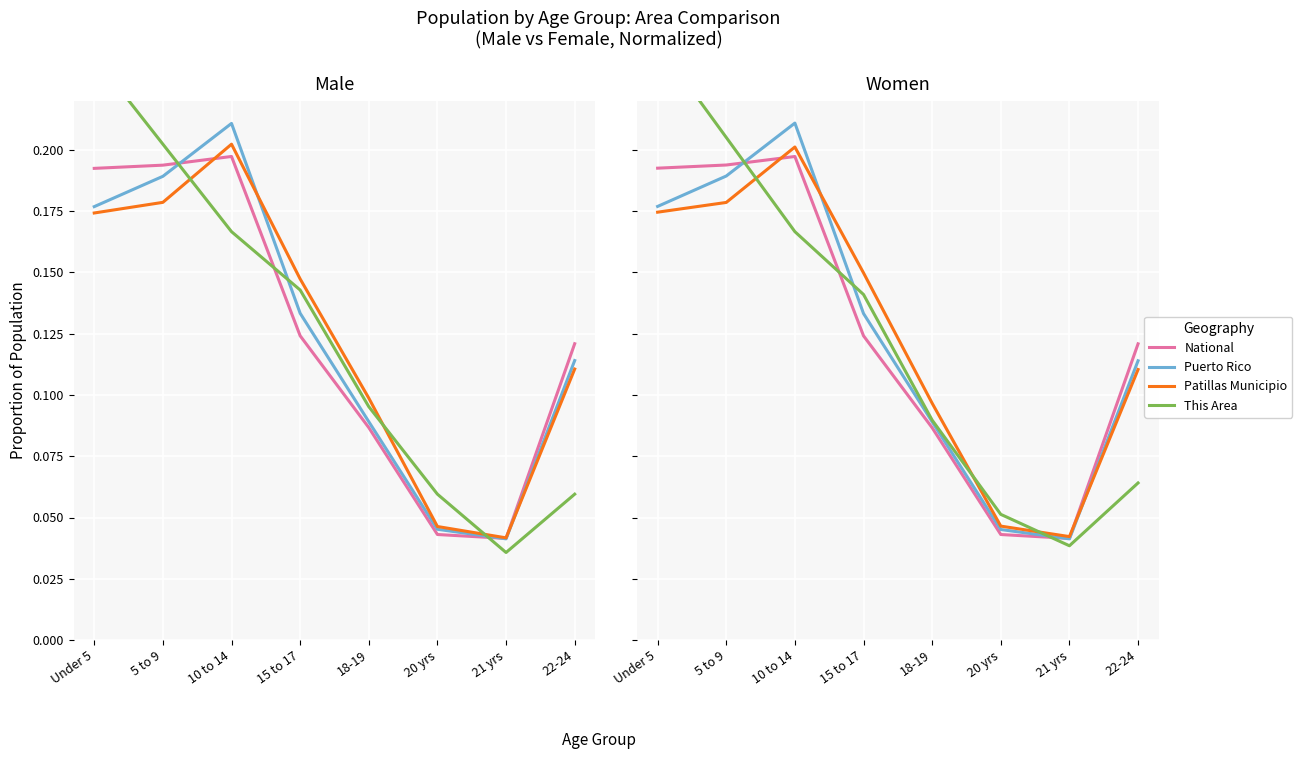

Is the value of National at 5 to 9 greater than the value of Patillas Municipio at 5 to 9?

Yes